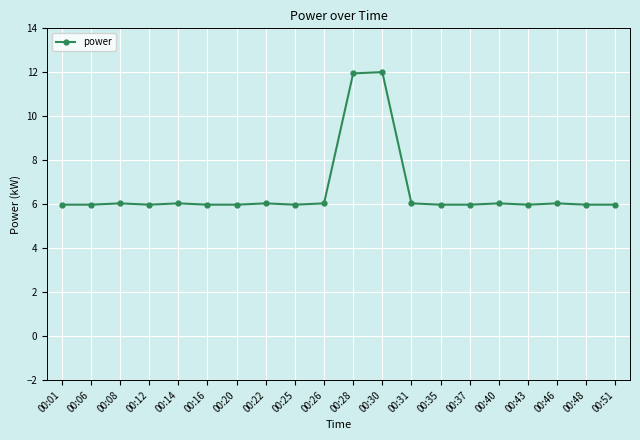

What is the difference between the second highest and minimum values?

6.0